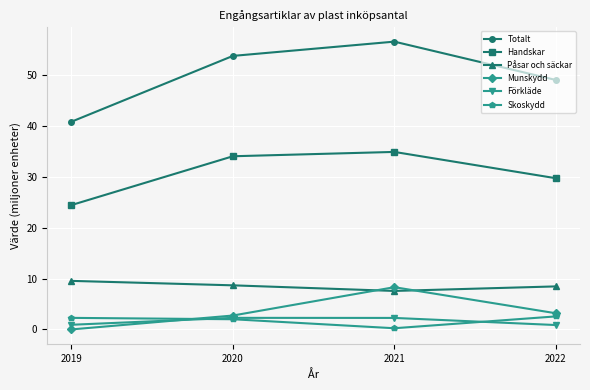

Where does the Munskydd series first go above 3?

2021